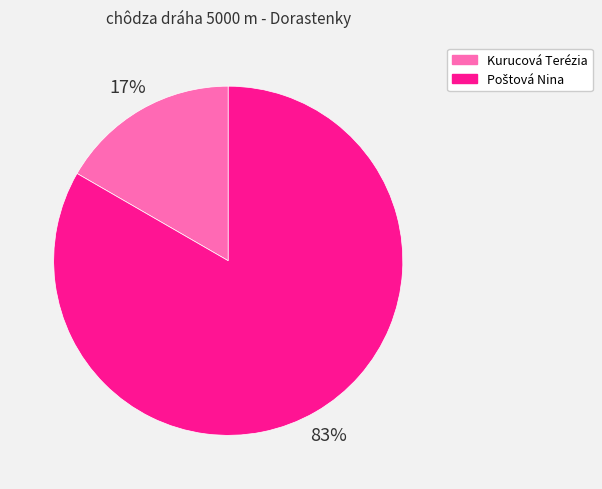

To the nearest percent, what percentage of the pie is Kurucová Terézia?

17%